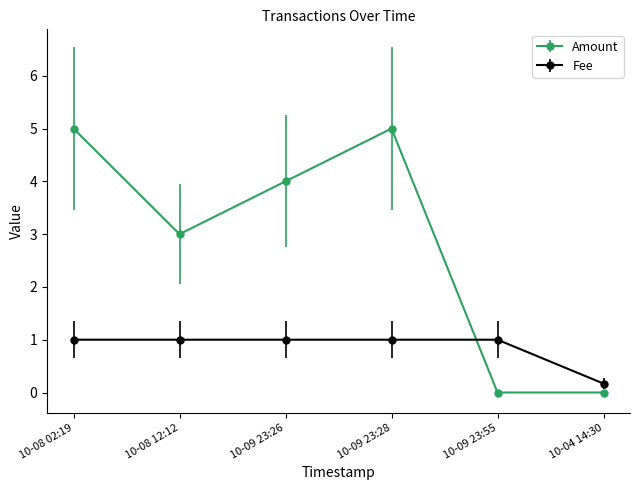

How many interior local peaks does the Amount series have?

1